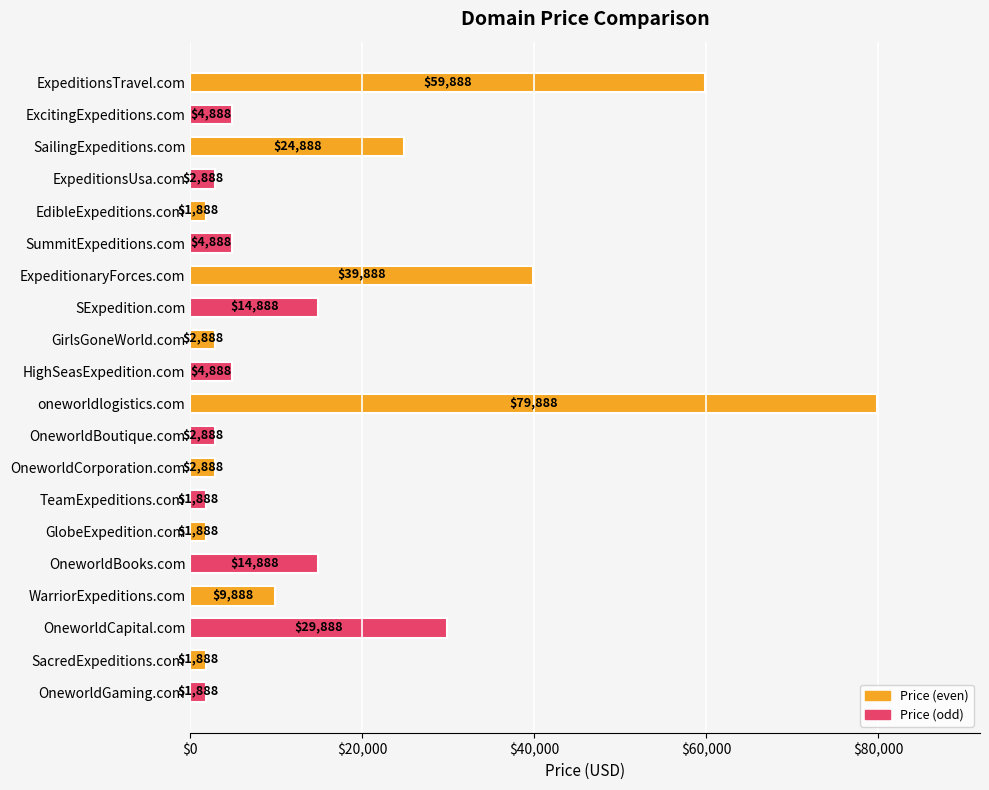

Reading top to bottom, what are all the values shown in this chart?

59888	4888	24888	2888	1888	4888	39888	14888	2888	4888	79888	2888	2888	1888	1888	14888	9888	29888	1888	1888